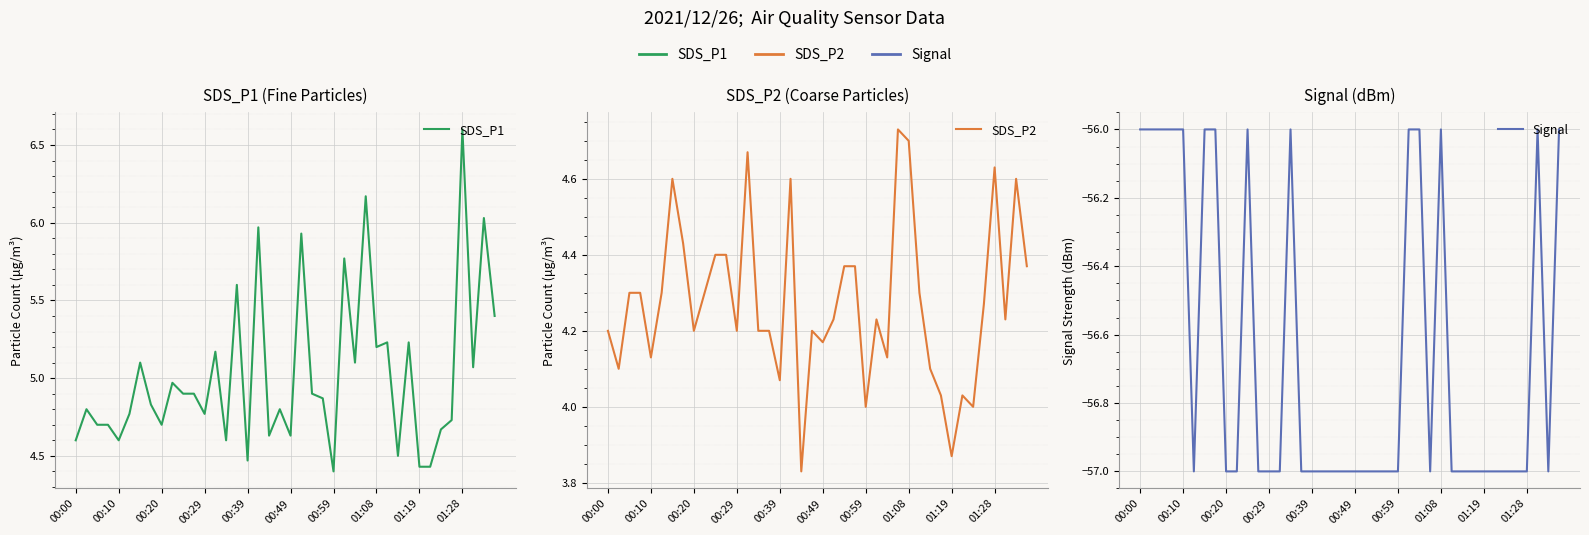

True or false: SDS_P2 and SDS_P1 cross at least once.

False